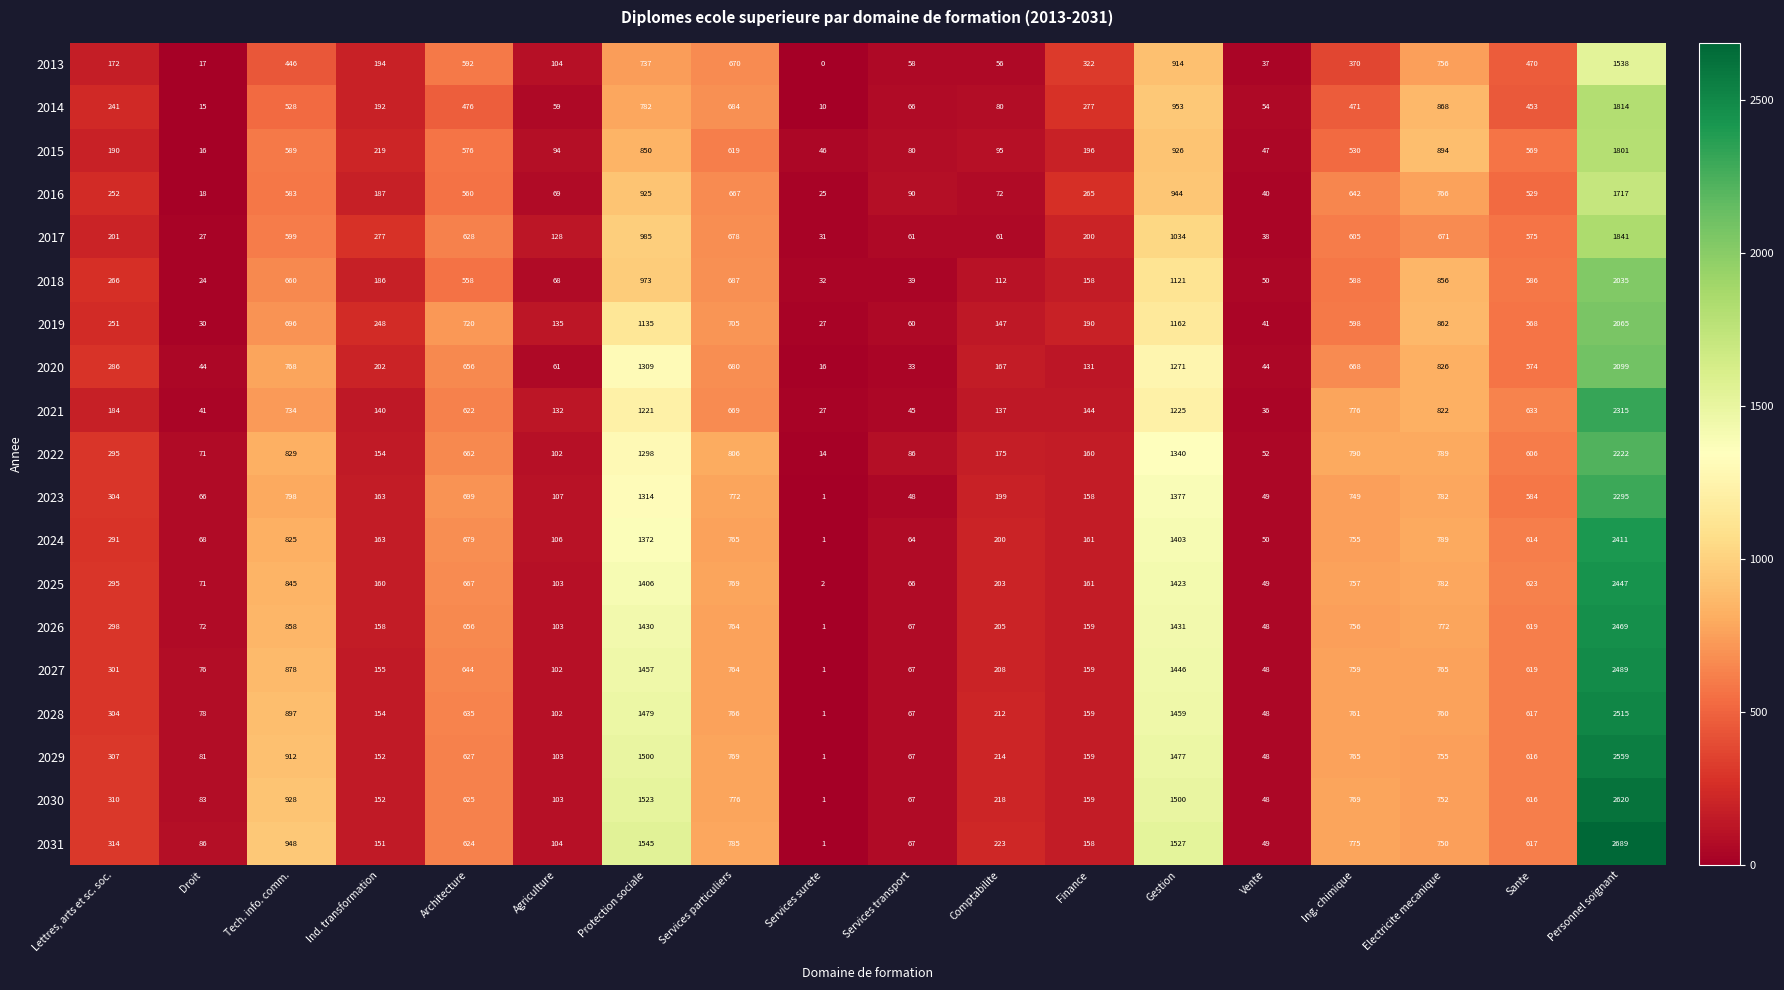

True or false: 2018 has a value of 314 at Protection sociale.

False